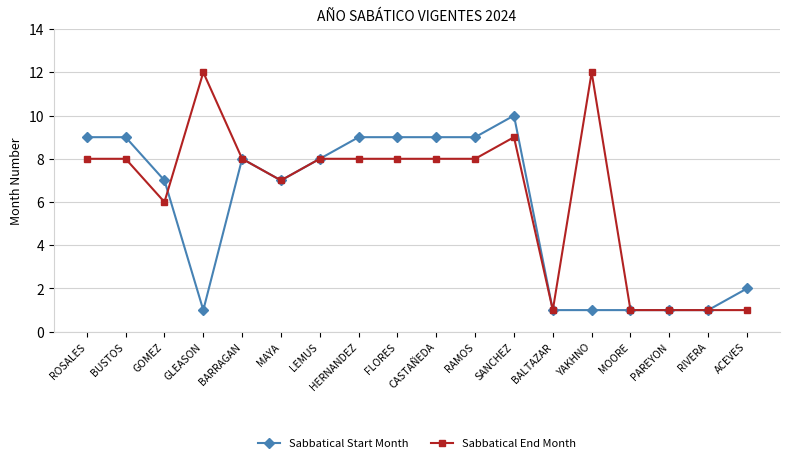

What is the spread (max minus min) of values at HERNANDEZ?

1